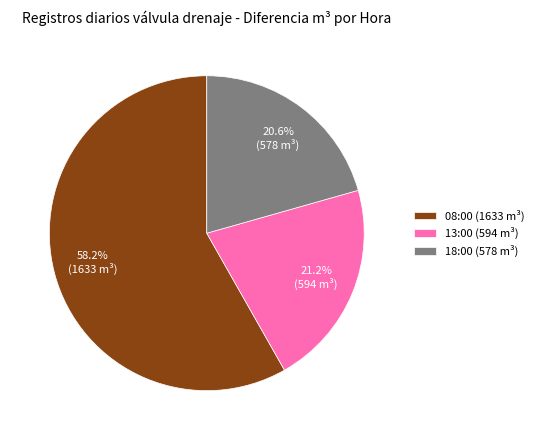

Which slice represents more than half of the pie?

08:00 (1633 m³)